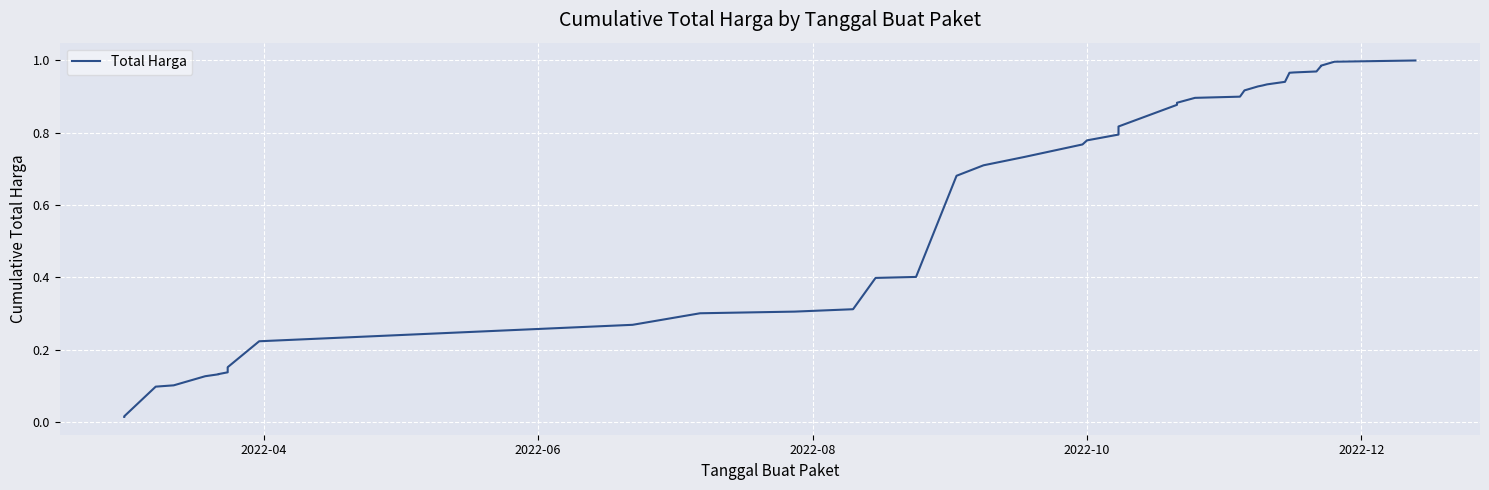

Reading right to left, transcribe all the data shown in this chart.

1.0	1.0	1.0	1.0	1.0	1.0	1.0	0.9	0.9	0.9	0.9	0.9	0.9	0.9	0.9	0.9	0.8	0.8	0.8	0.8	0.7	0.7	0.7	0.4	0.4	0.3	0.3	0.3	0.3	0.2	0.2	0.1	0.1	0.1	0.1	0.1	0.1	0.1	0.0	0.0